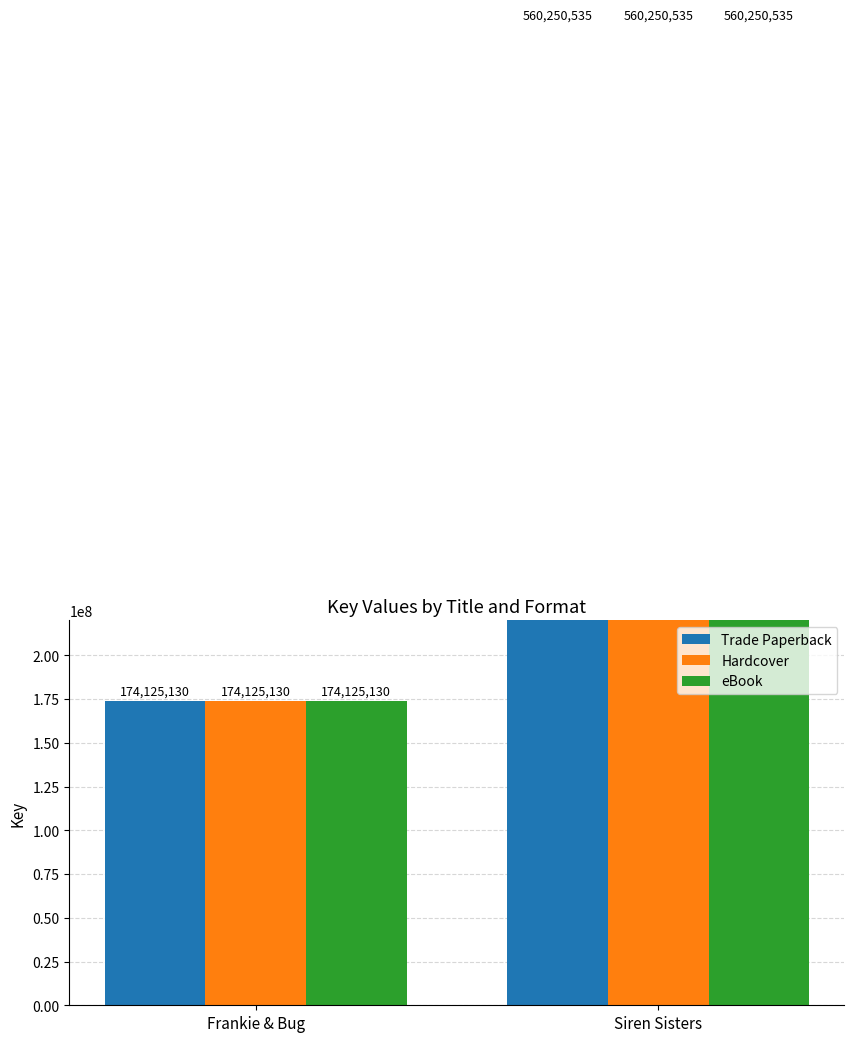

Is it true that Hardcover equals 82595685 at Frankie & Bug?

False